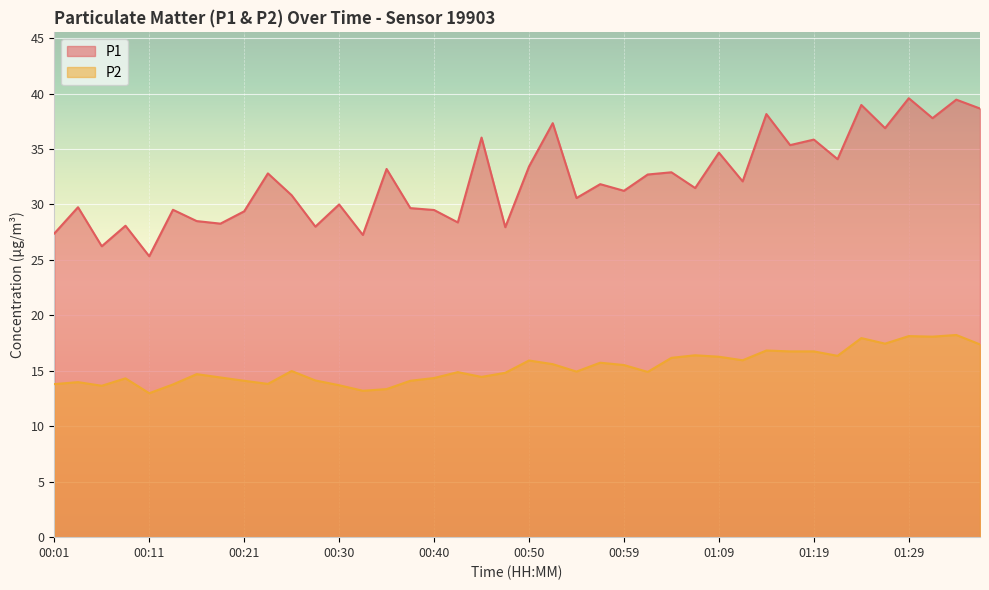

Read the P2 value at 00:57.

15.7